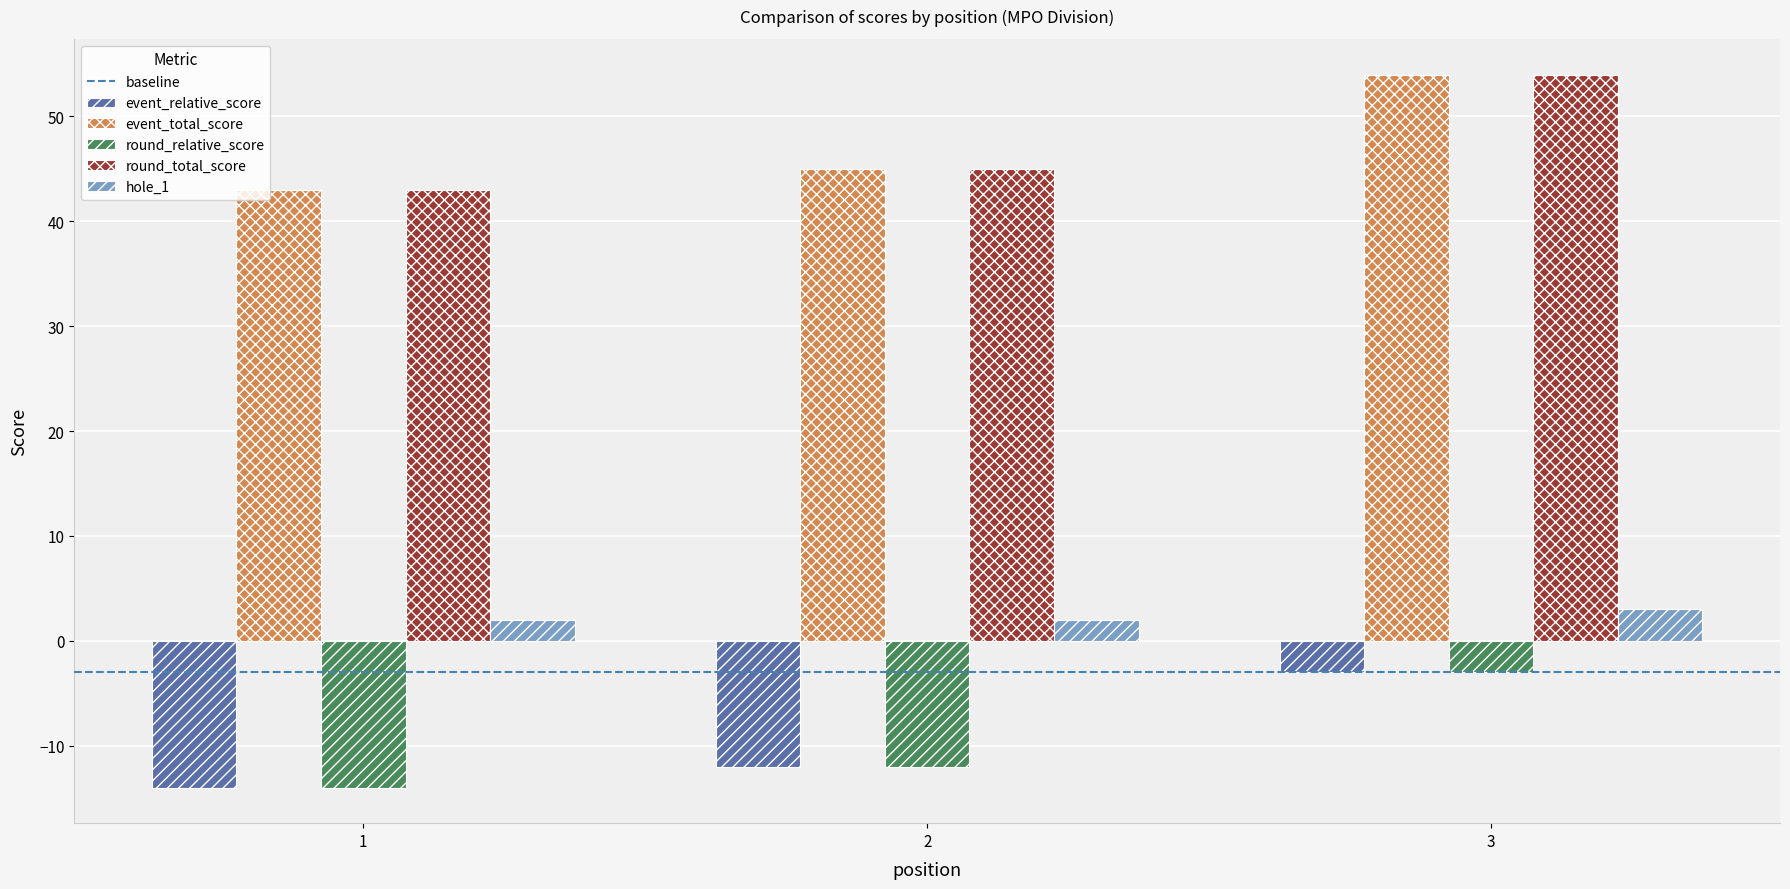

At which label does event_total_score reach its minimum?

1